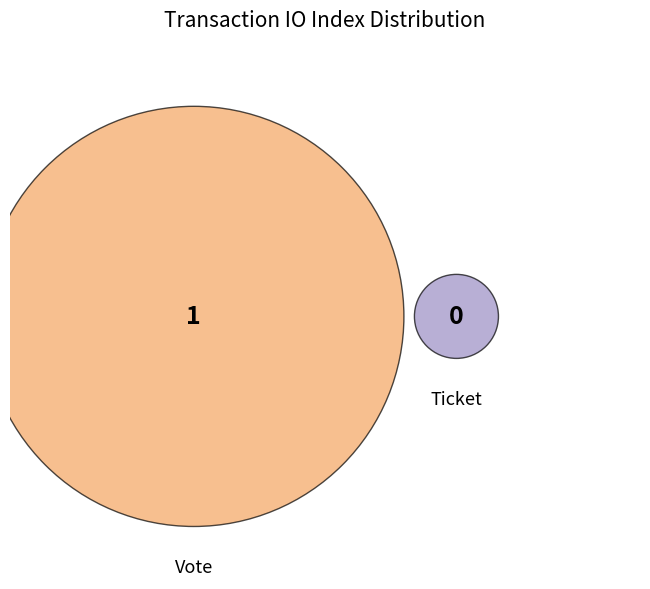

Which category accounts for the majority?

Vote